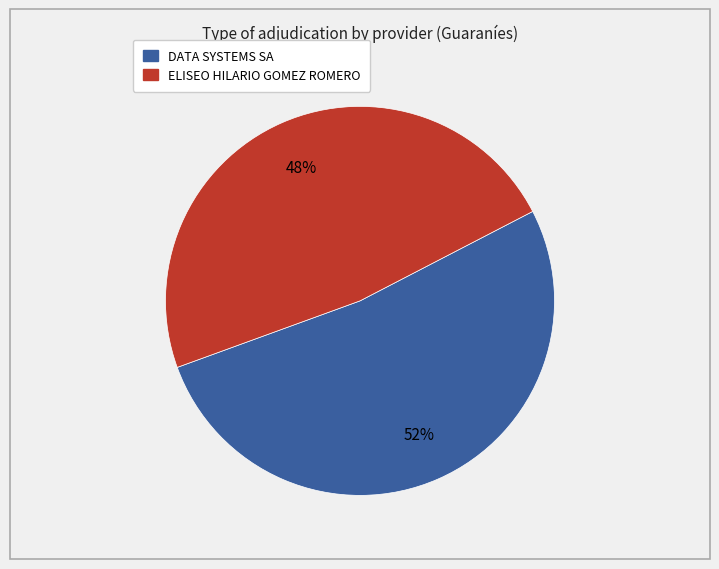

The DATA SYSTEMS SA slice represents 59% of the pie. True or false?

False